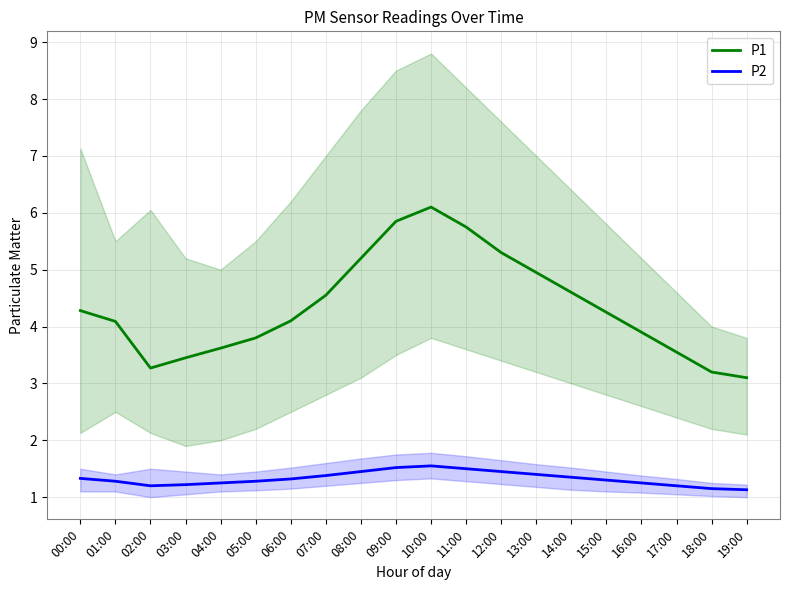

At how many categories does at least one series exceed 3?

20